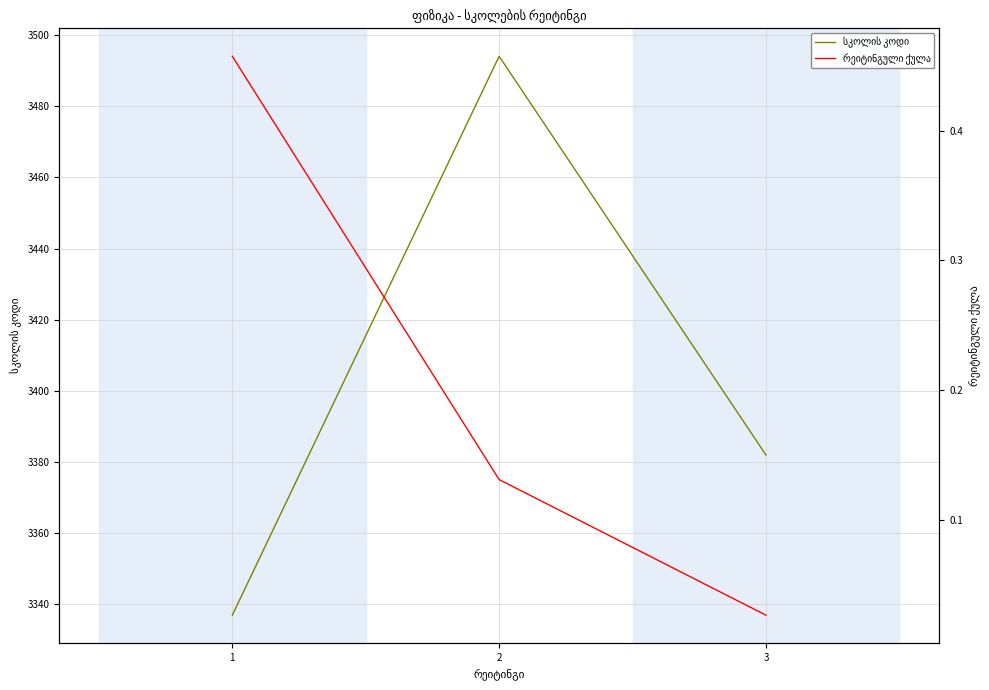

The value of რეიტინგული ქულა at 1 is 0.5. True or false?

True